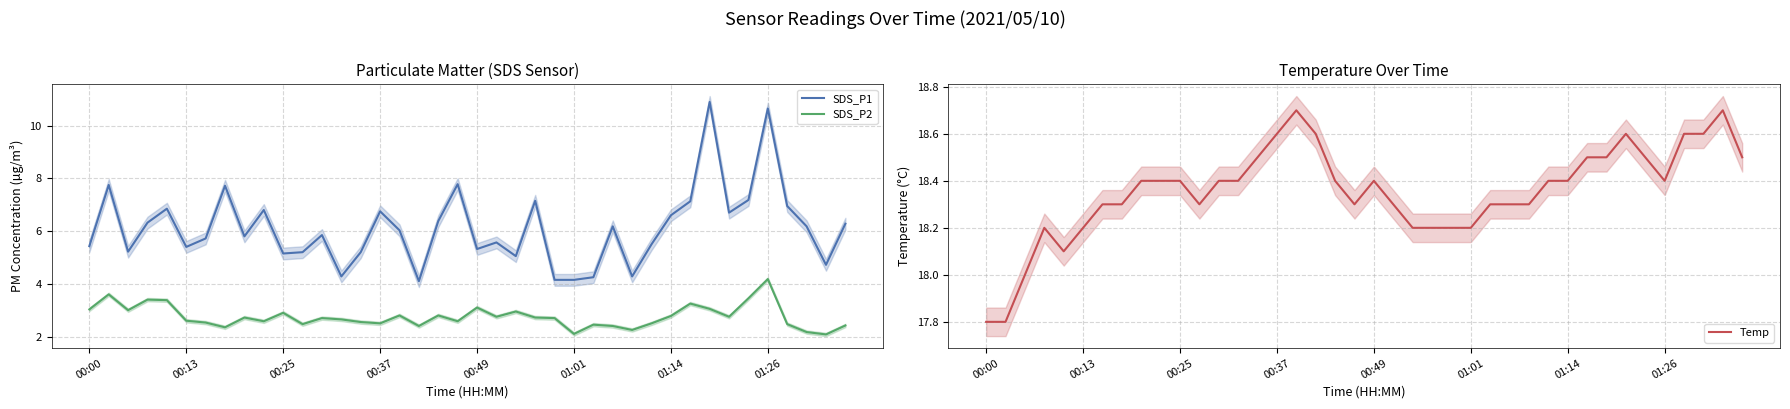

What is the lowest value of the SDS_P2 series?

2.1